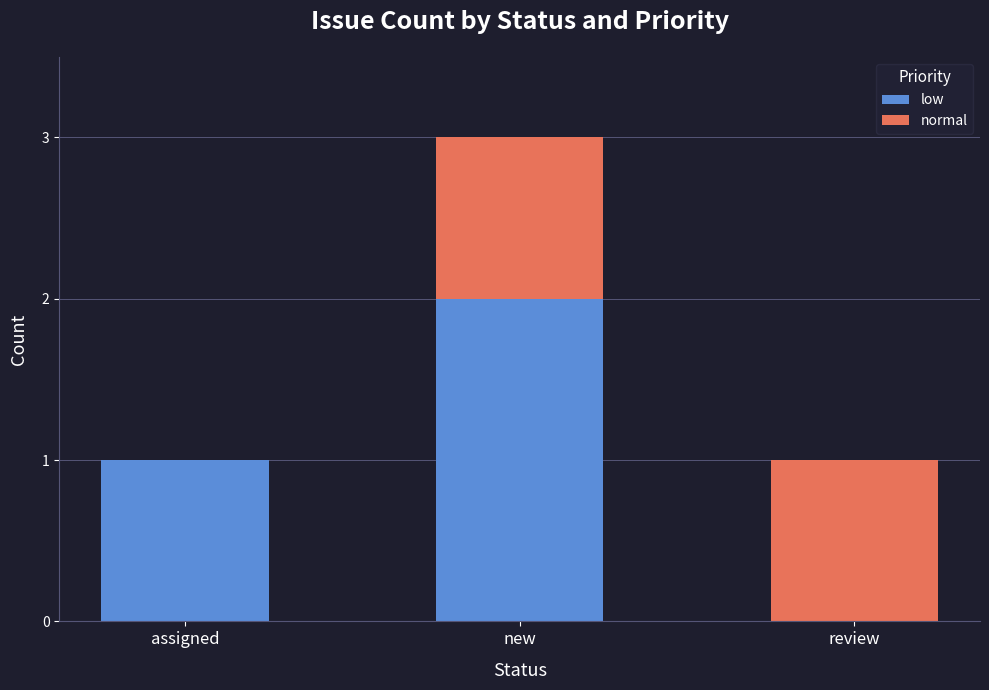

The value of low at new is 1. True or false?

False